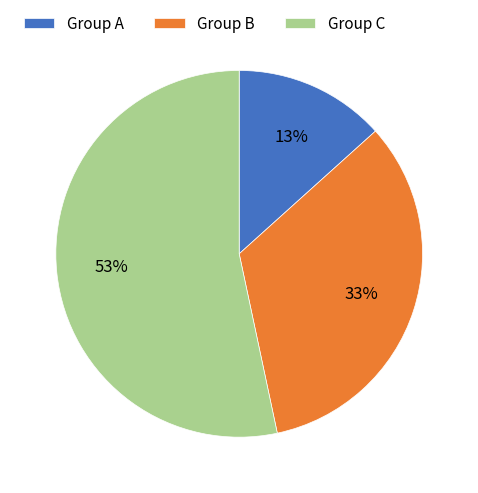

What is the largest slice in the pie chart?

Group C